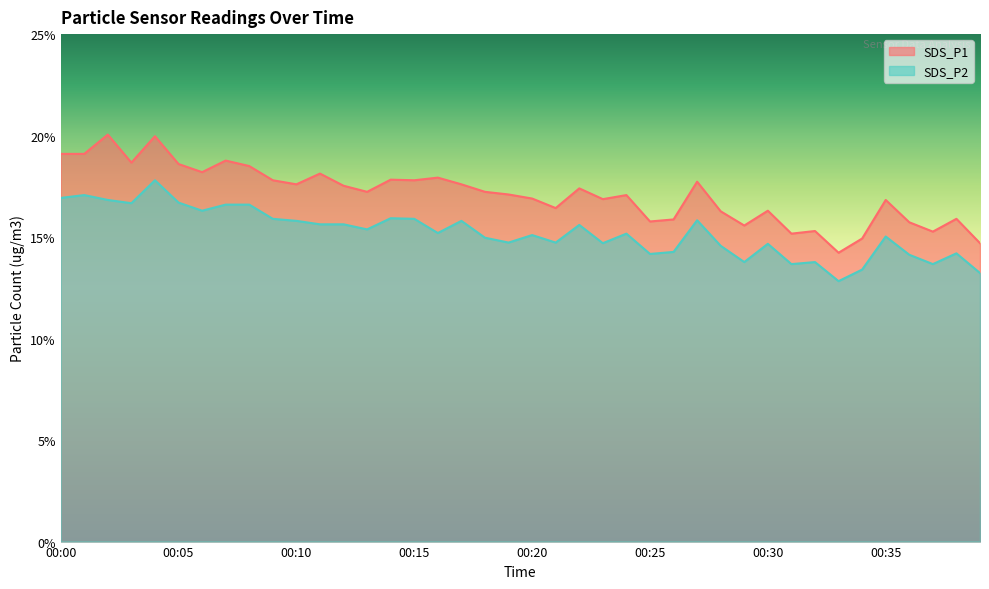

True or false: SDS_P2 has a value of 16.6 at 00:07.

True